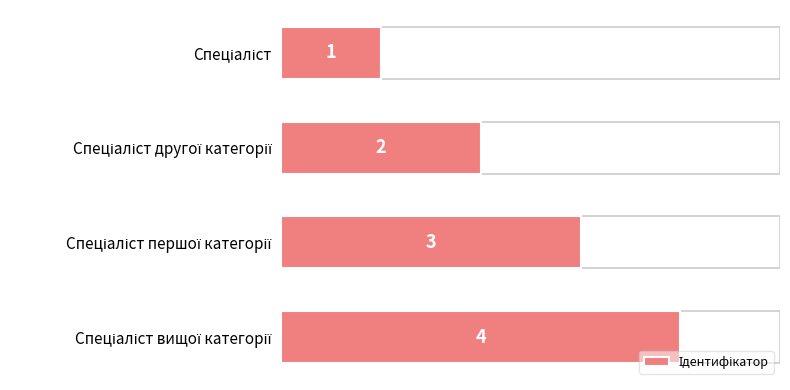

Are the bars horizontal?

Yes